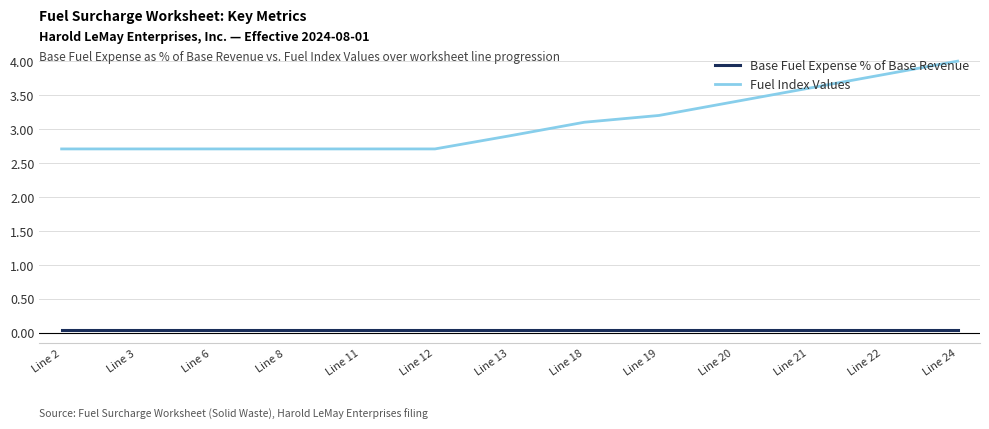

Is the value of Fuel Index Values at Line 11 greater than the value of Base Fuel Expense % of Base Revenue at Line 24?

Yes